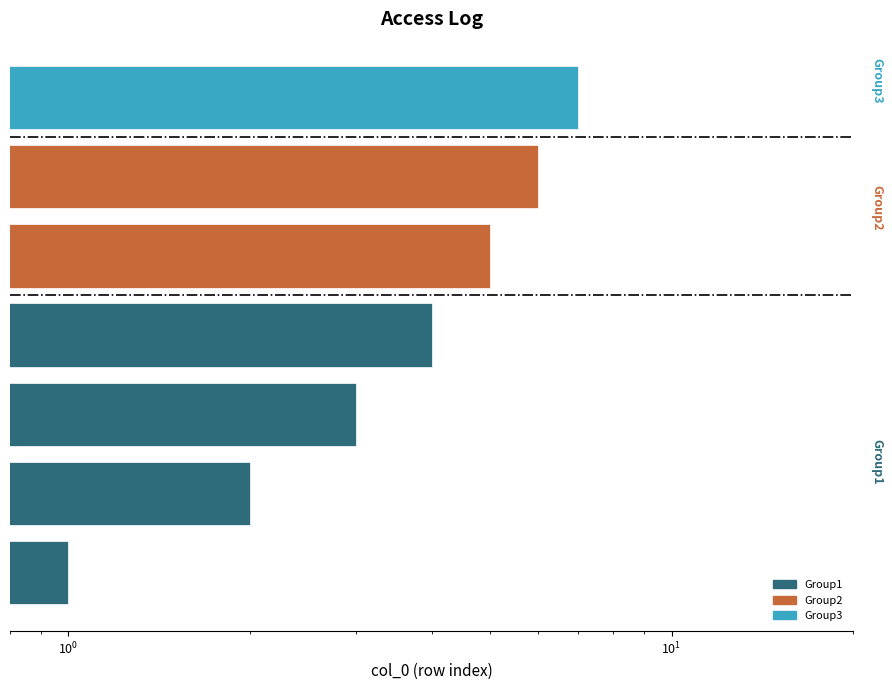

Count the number of values greater than 4.

3